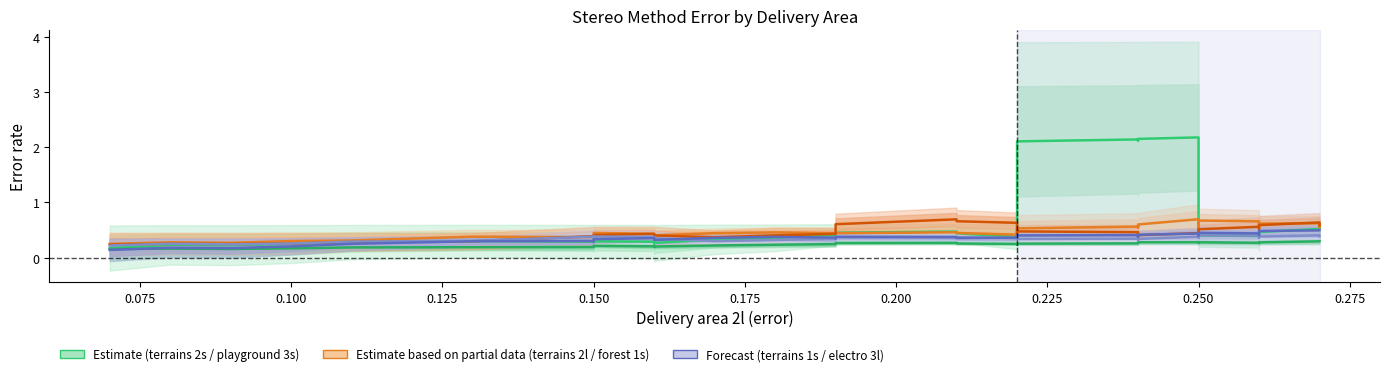

Reading left to right, extract all data points from this chart.

terrains 2s: 0.2	0.2	0.2	0.2	0.3	0.3	0.3	0.3	0.3	0.3	0.3	0.3	0.3	0.4	0.4	0.5	0.5	0.5	0.4	0.4	0.3	0.3	0.4	0.3	2.1	2.1	2.1	2.1	2.1	2.2	0.4	0.4	0.4	0.4	0.4	0.4	0.4	0.5	0.5	0.6
playground 3s: 0.2	0.2	0.2	0.2	0.2	0.2	0.2	0.2	0.2	0.2	0.2	0.2	0.2	0.2	0.2	0.3	0.3	0.3	0.3	0.2	0.2	0.2	0.2	0.2	0.3	0.3	0.3	0.3	0.3	0.3	0.3	0.3	0.3	0.3	0.3	0.3	0.3	0.3	0.3	0.3
terrains 2l: 0.2	0.3	0.3	0.3	0.3	0.4	0.4	0.4	0.4	0.4	0.4	0.4	0.4	0.5	0.4	0.4	0.4	0.5	0.4	0.4	0.4	0.4	0.4	0.4	0.5	0.6	0.6	0.5	0.6	0.7	0.5	0.5	0.6	0.7	0.7	0.6	0.6	0.6	0.6	0.5
forest 1s: 0.2	0.2	0.2	0.3	0.3	0.3	0.4	0.4	0.4	0.4	0.4	0.4	0.4	0.4	0.4	0.5	0.6	0.7	0.7	0.6	0.6	0.6	0.5	0.4	0.5	0.5	0.4	0.4	0.4	0.4	0.4	0.4	0.4	0.5	0.6	0.5	0.6	0.6	0.6	0.6
terrains 1s: 0.2	0.3	0.2	0.3	0.3	0.3	0.4	0.4	0.4	0.4	0.3	0.4	0.3	0.3	0.3	0.4	0.4	0.4	0.4	0.4	0.4	0.4	0.4	0.3	0.3	0.3	0.3	0.3	0.3	0.4	0.4	0.4	0.4	0.4	0.4	0.4	0.4	0.4	0.4	0.4
electro 3l: 0.1	0.2	0.2	0.2	0.2	0.3	0.3	0.3	0.3	0.4	0.3	0.3	0.4	0.4	0.4	0.3	0.4	0.4	0.4	0.4	0.4	0.4	0.4	0.4	0.4	0.4	0.4	0.4	0.4	0.4	0.4	0.4	0.4	0.4	0.4	0.4	0.5	0.5	0.5	0.5